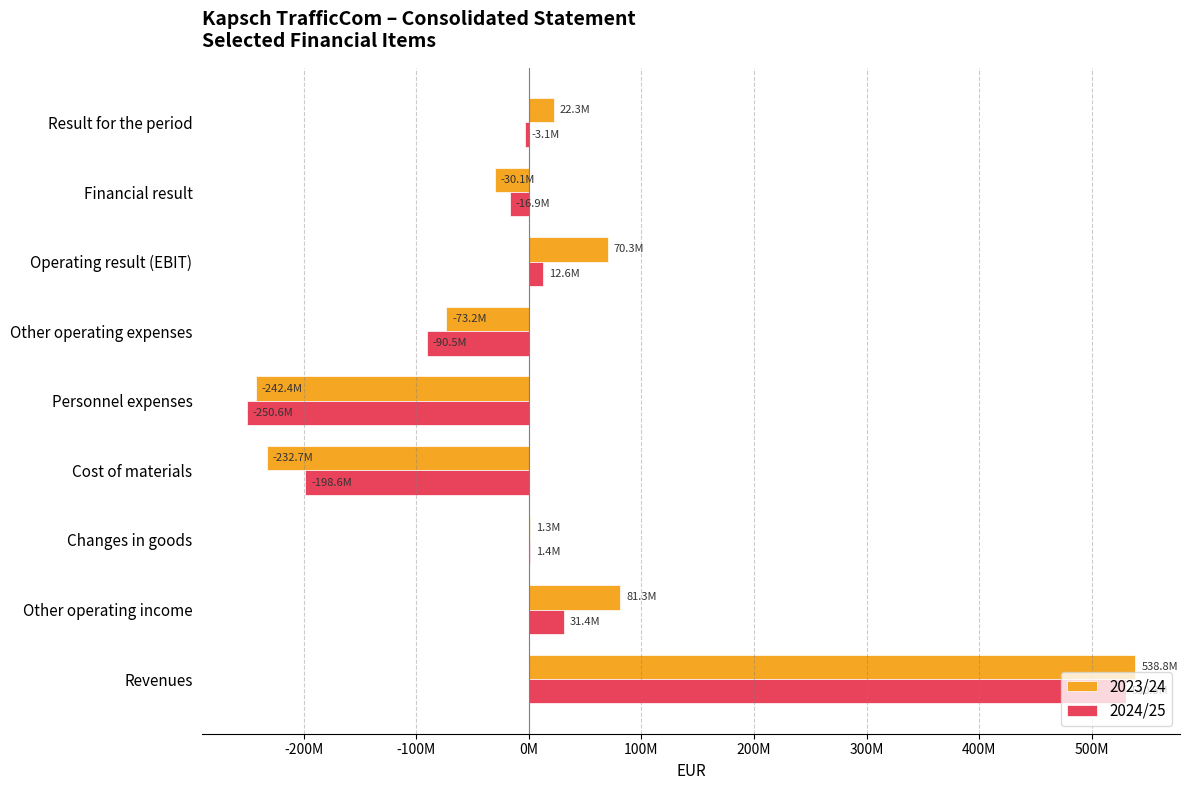

What are all the series names shown in the legend?

2023/24, 2024/25